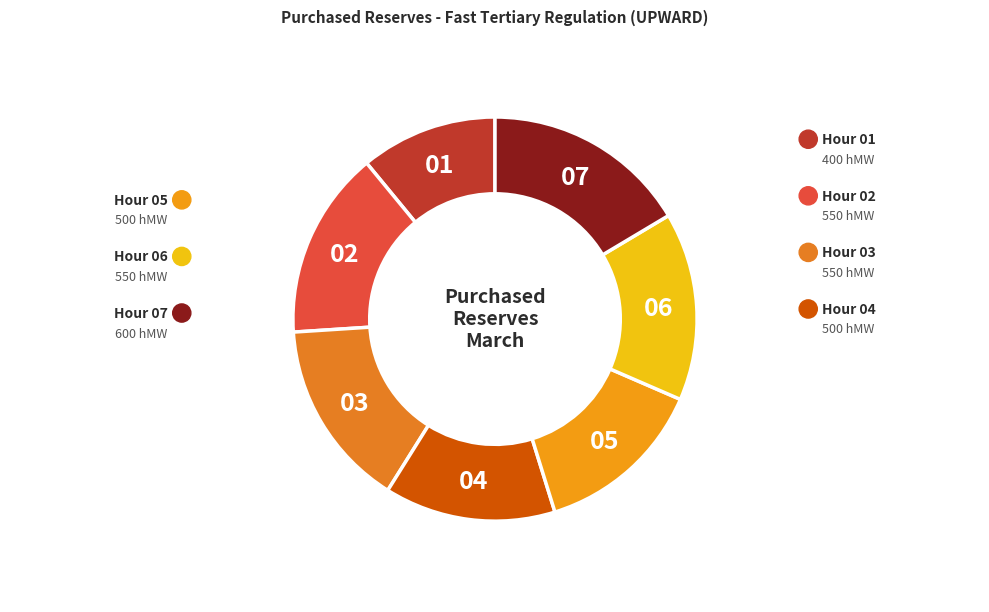

How many segments does this pie chart have?

7